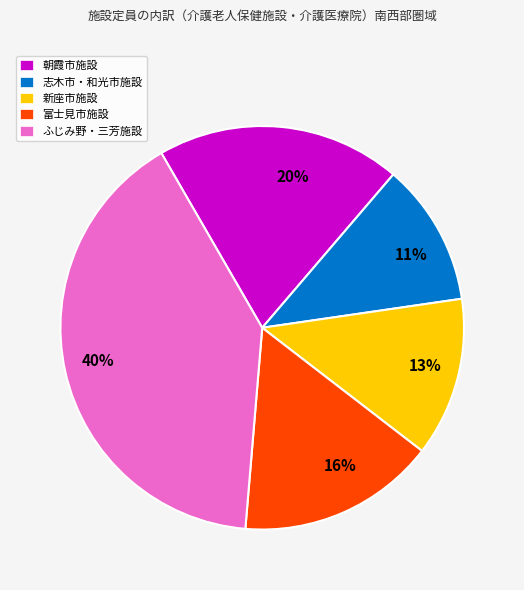

How many segments does this pie chart have?

5